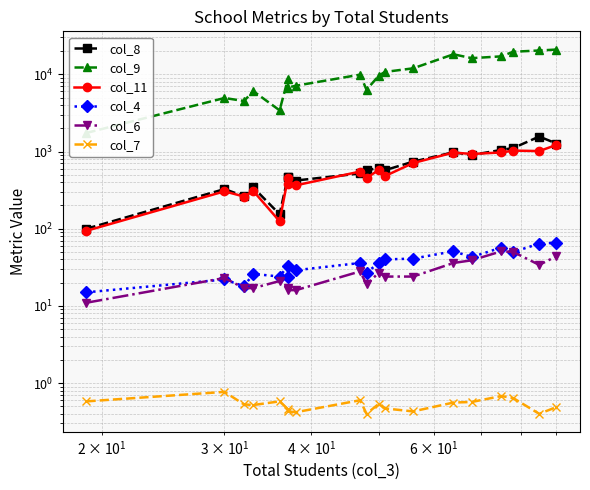

List the series in order of their peak value, highest first.

col_9, col_8, col_11, col_4, col_6, col_7